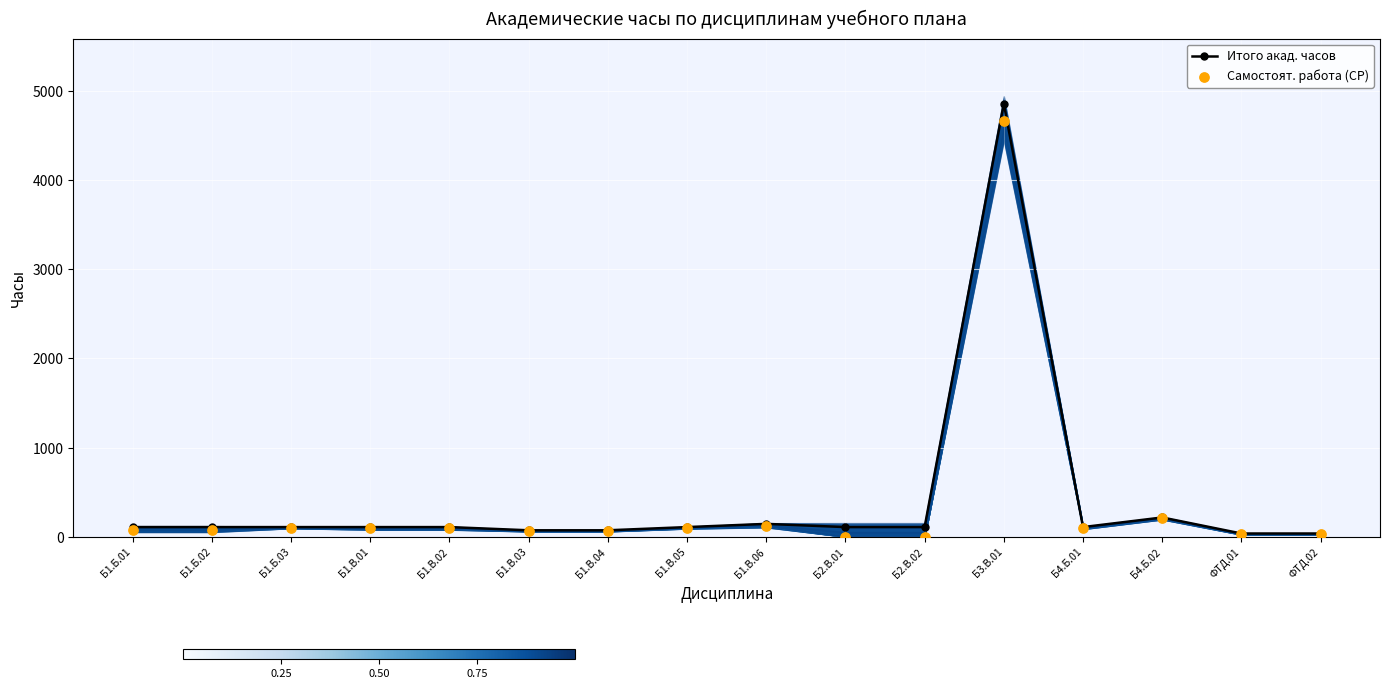

Which series has the largest total across all categories?

Итого акад. часов